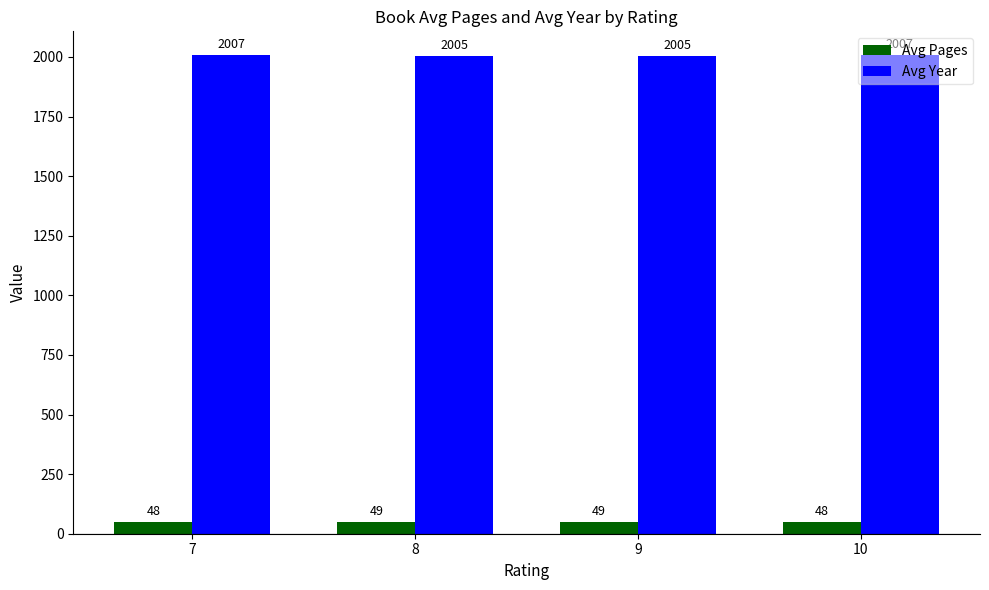

How many groups of bars are there?

4